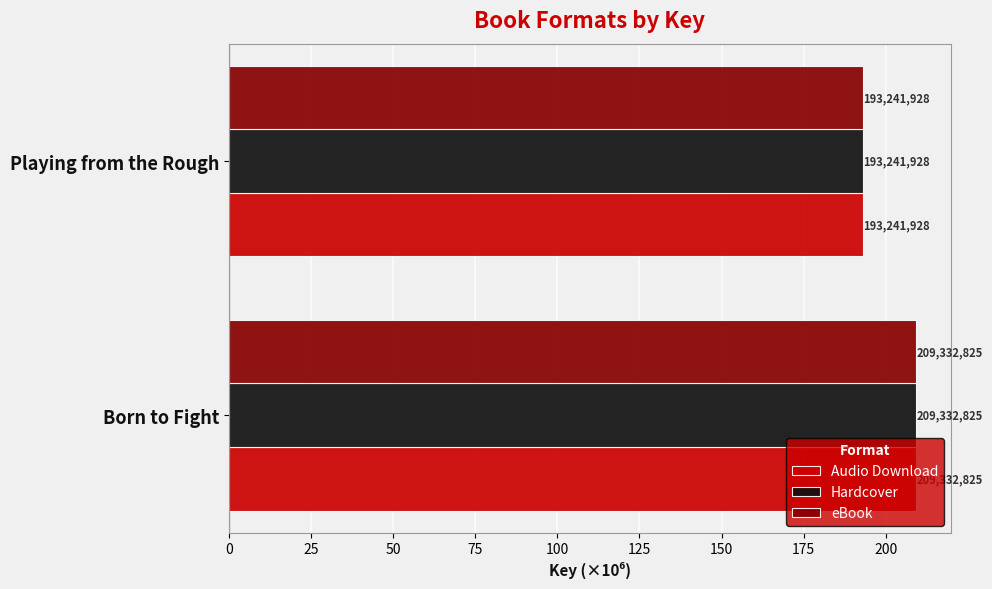

What are all the series names shown in the legend?

Audio Download, Hardcover, eBook